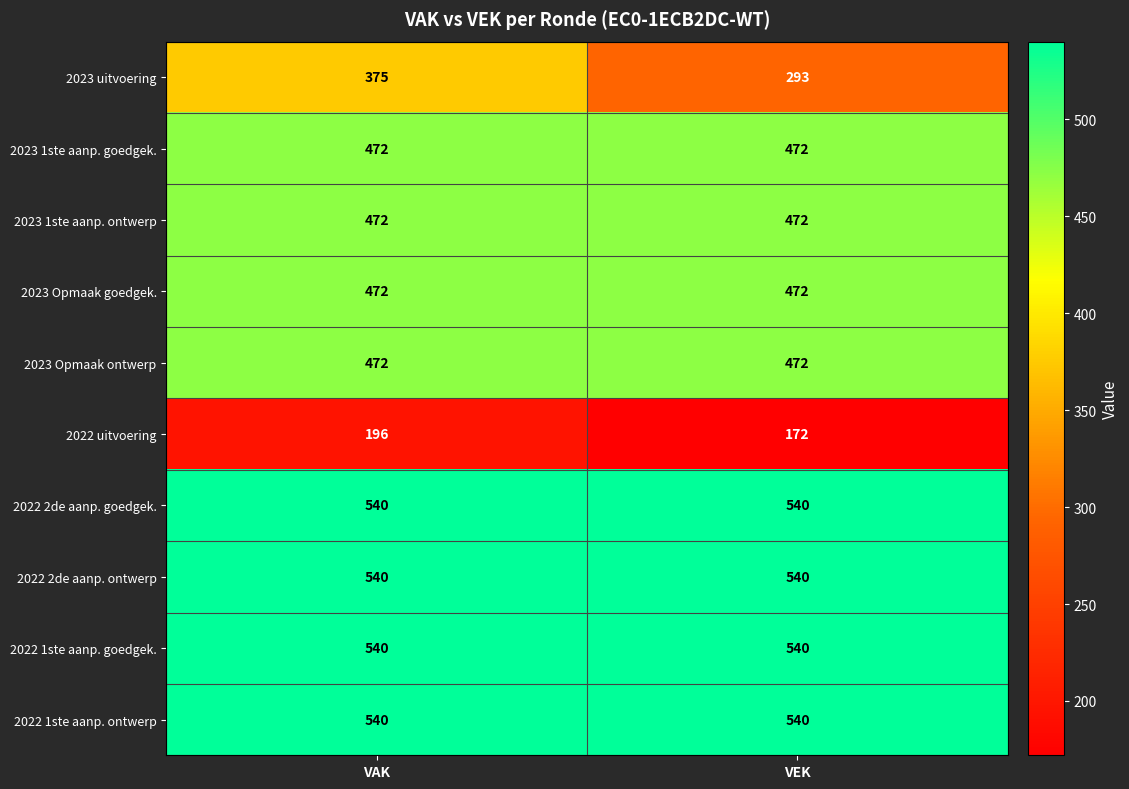

True or false: 2023 1ste aanp. ontwerp has a value of 472 at VAK.

True